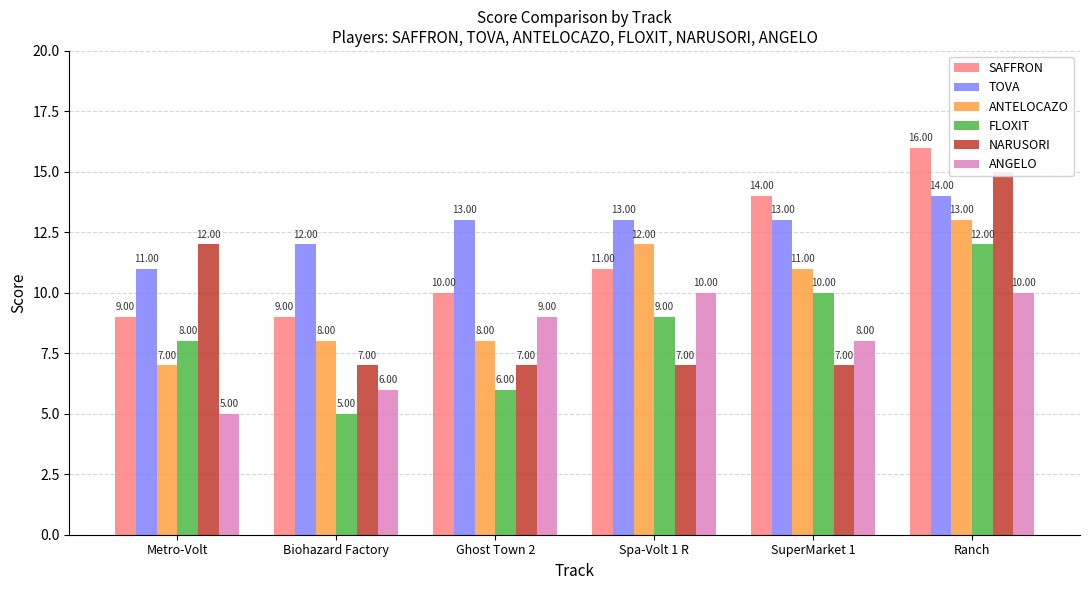

Reading left to right, transcribe all the data shown in this chart.

SAFFRON: Metro-Volt=9	Biohazard Factory=9	Ghost Town 2=10	Spa-Volt 1 R=11	SuperMarket 1=14	Ranch=16
TOVA: Metro-Volt=11	Biohazard Factory=12	Ghost Town 2=13	Spa-Volt 1 R=13	SuperMarket 1=13	Ranch=14
ANTELOCAZO: Metro-Volt=7	Biohazard Factory=8	Ghost Town 2=8	Spa-Volt 1 R=12	SuperMarket 1=11	Ranch=13
FLOXIT: Metro-Volt=8	Biohazard Factory=5	Ghost Town 2=6	Spa-Volt 1 R=9	SuperMarket 1=10	Ranch=12
NARUSORI: Metro-Volt=12	Biohazard Factory=7	Ghost Town 2=7	Spa-Volt 1 R=7	SuperMarket 1=7	Ranch=15
ANGELO: Metro-Volt=5	Biohazard Factory=6	Ghost Town 2=9	Spa-Volt 1 R=10	SuperMarket 1=8	Ranch=10